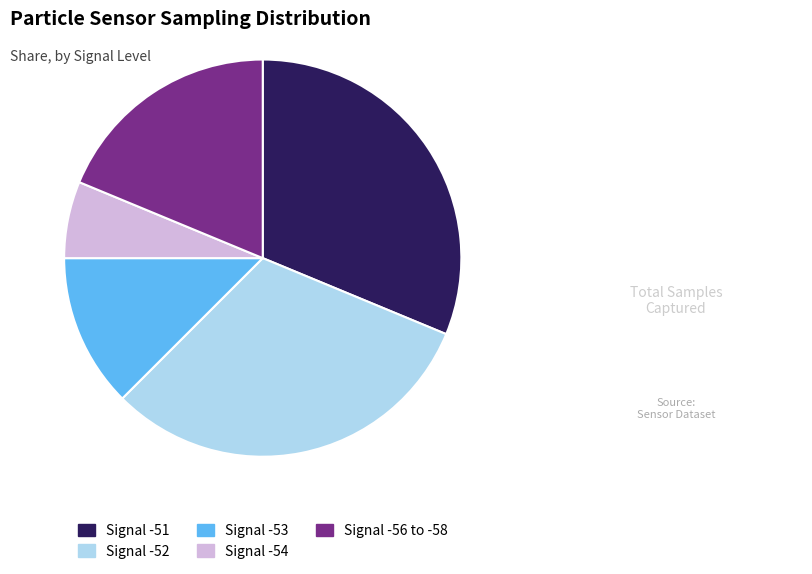

Does any single category account for the majority?

No